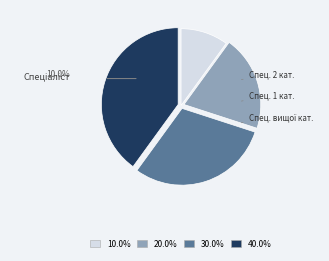

Does any single category account for the majority?

No